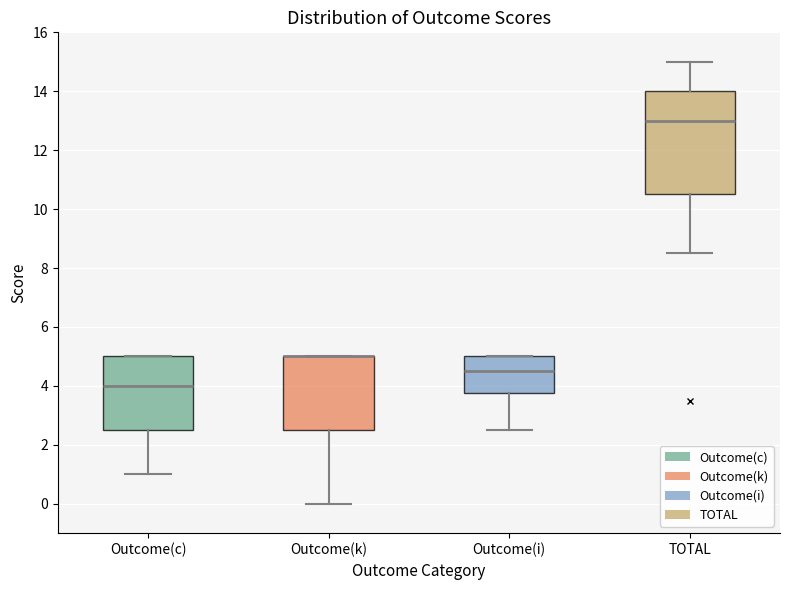

Comparing the boxes themselves (not the whiskers), which one is the tallest?

TOTAL